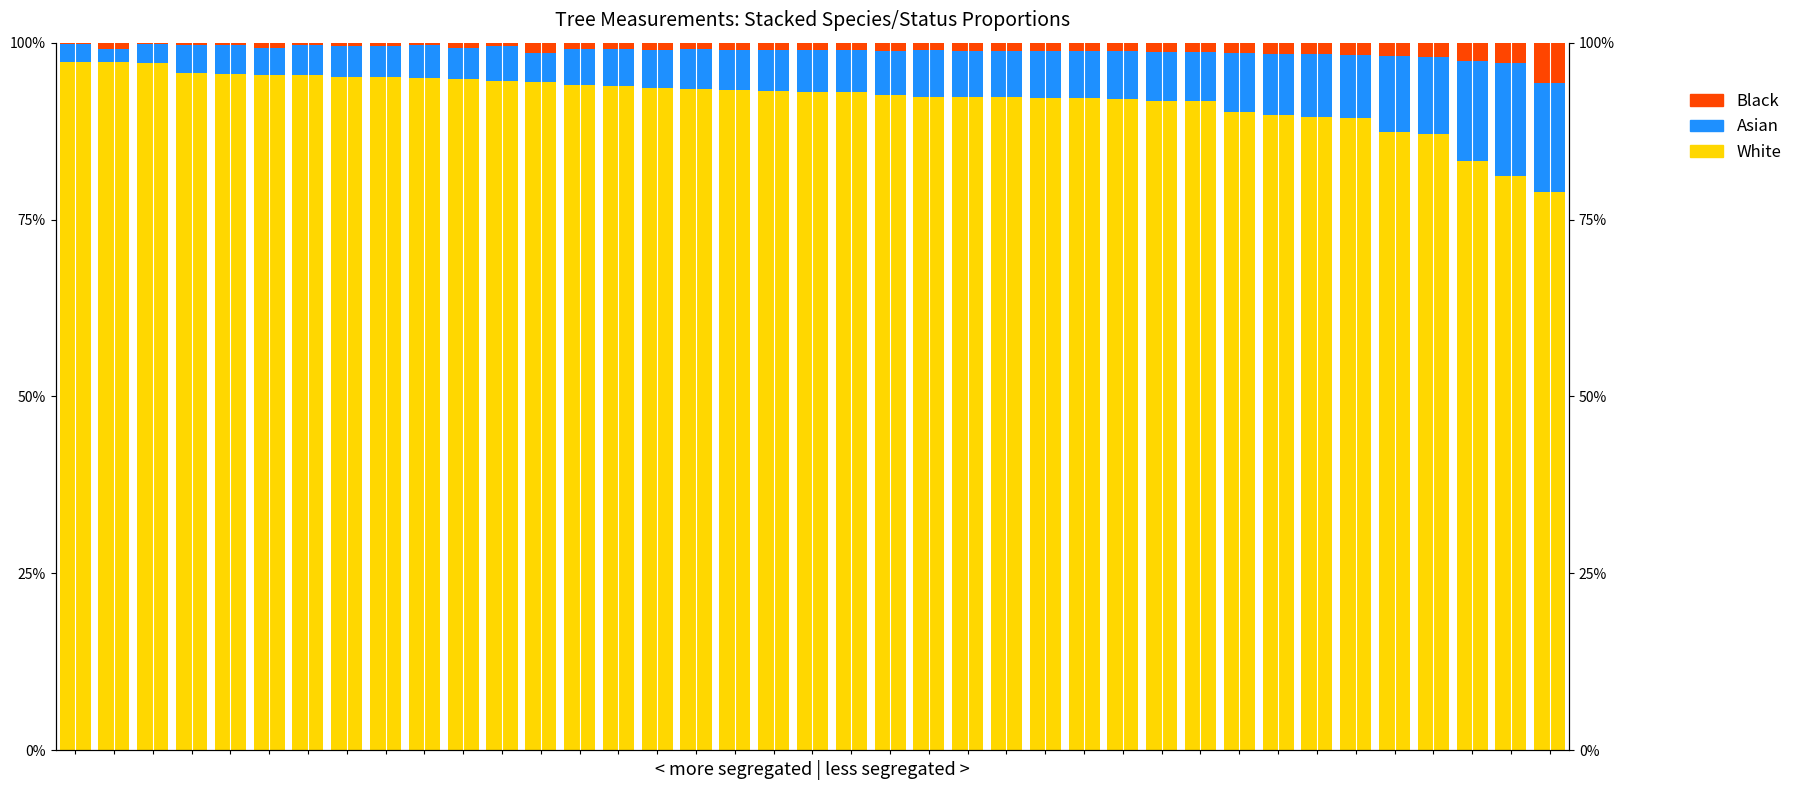

Rank the series at 2 from lowest to highest value.

Black, Asian, White